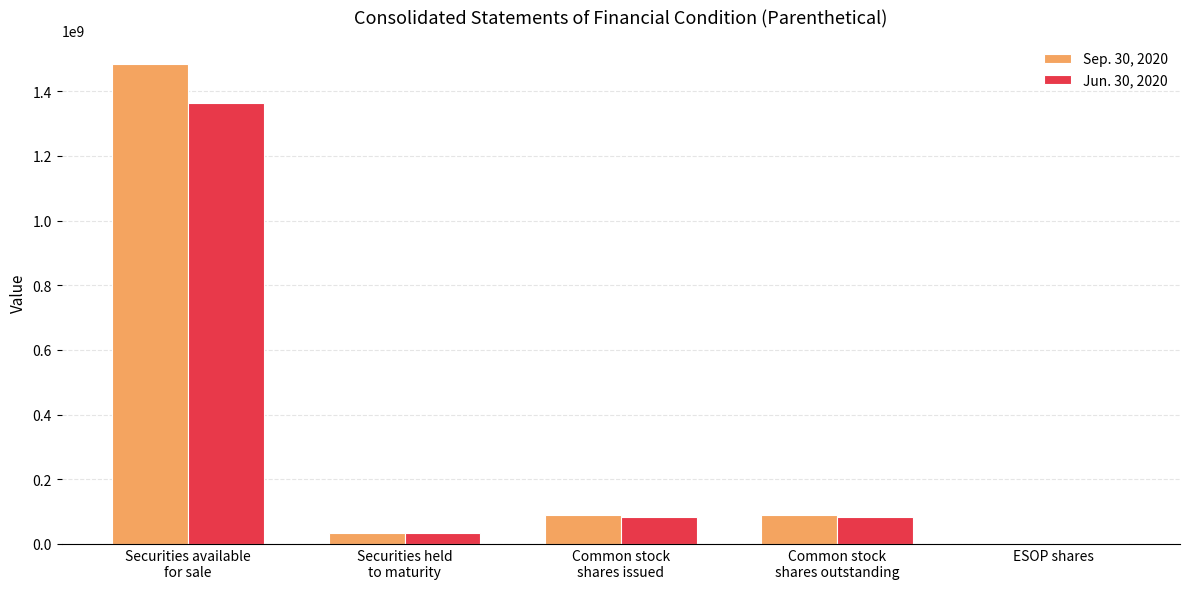

What is the maximum value shown in the chart?

1484501000